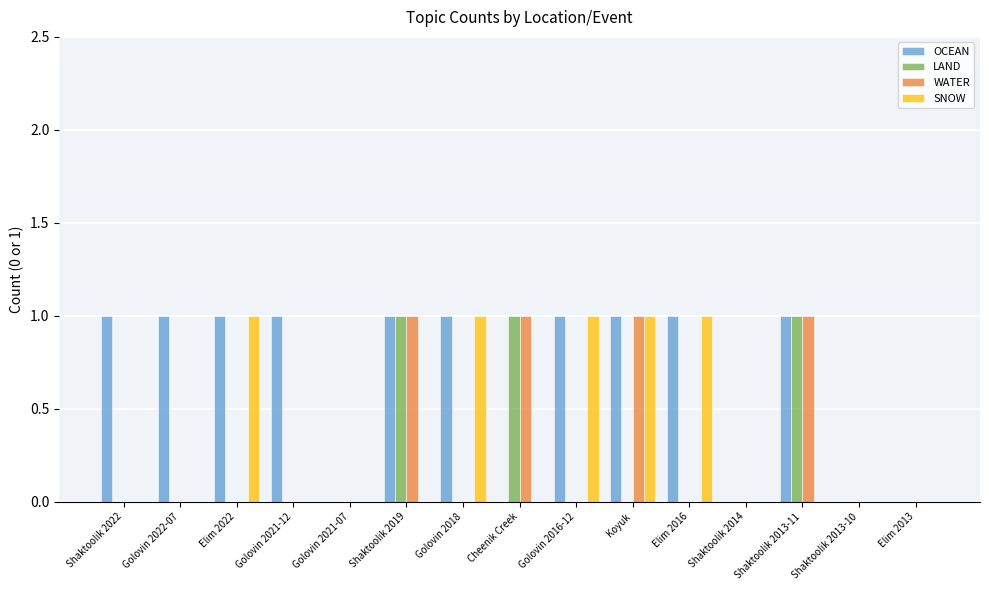

What is the total value across all series at Shaktoolik 2019?

3